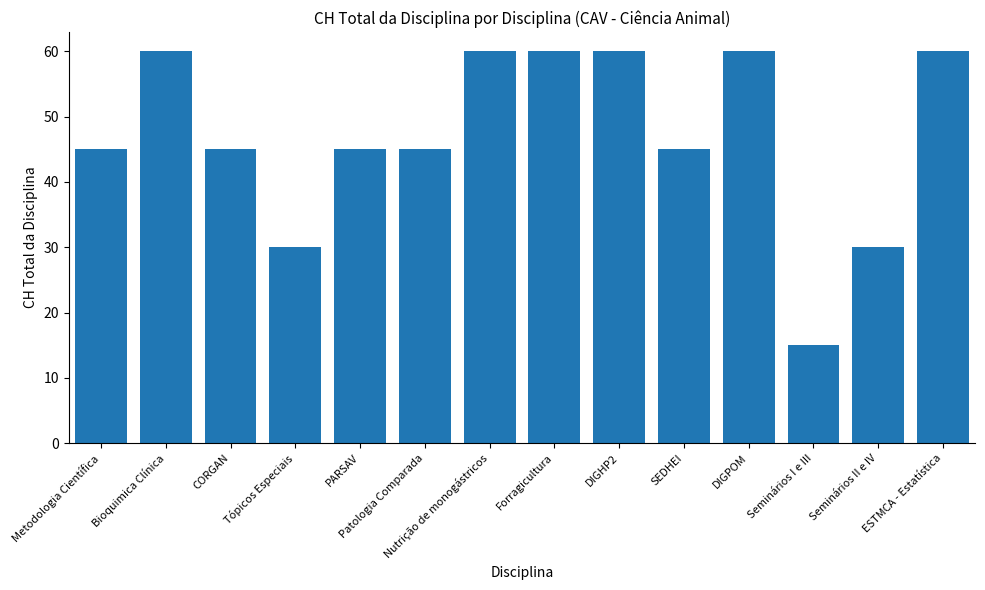

What is the approximate value at Patologia Comparada, to the nearest 5?

45